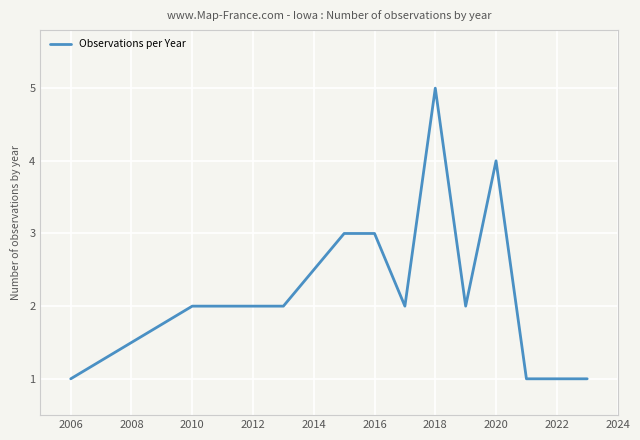

What is the greatest value displayed?

5